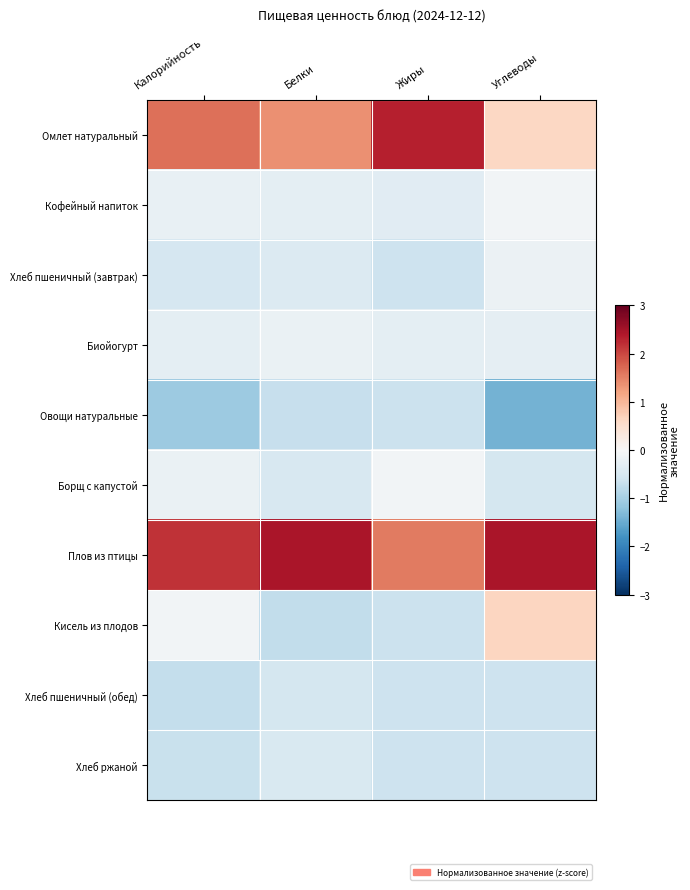

Reading left to right, transcribe all the data shown in this chart.

Омлет натуральный: Калорийность=1.6	Белки=1.4	Жиры=2.3	Углеводы=0.6
Кофейный напиток: Калорийность=-0.2	Белки=-0.3	Жиры=-0.3	Углеводы=-0.1
Хлеб пшеничный (завтрак): Калорийность=-0.5	Белки=-0.4	Жиры=-0.6	Углеводы=-0.2
Биойогурт: Калорийность=-0.3	Белки=-0.2	Жиры=-0.3	Углеводы=-0.3
Овощи натуральные: Калорийность=-1.1	Белки=-0.7	Жиры=-0.6	Углеводы=-1.4
Борщ с капустой: Калорийность=-0.2	Белки=-0.5	Жиры=-0.1	Углеводы=-0.5
Плов из птицы: Калорийность=2.2	Белки=2.5	Жиры=1.5	Углеводы=2.5
Кисель из плодов: Калорийность=-0.1	Белки=-0.7	Жиры=-0.6	Углеводы=0.6
Хлеб пшеничный (обед): Калорийность=-0.7	Белки=-0.5	Жиры=-0.6	Углеводы=-0.6
Хлеб ржаной: Калорийность=-0.7	Белки=-0.5	Жиры=-0.6	Углеводы=-0.6